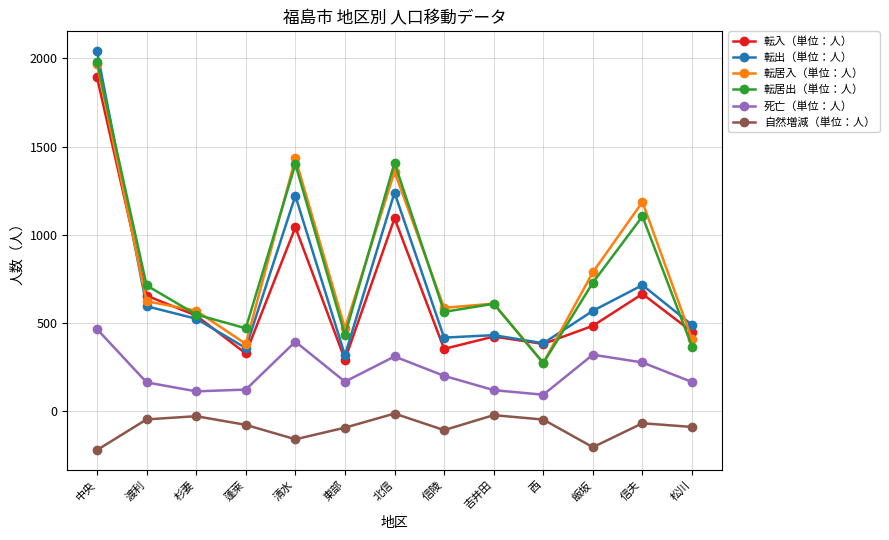

What is the minimum value for 自然増減（単位：人）?

-222